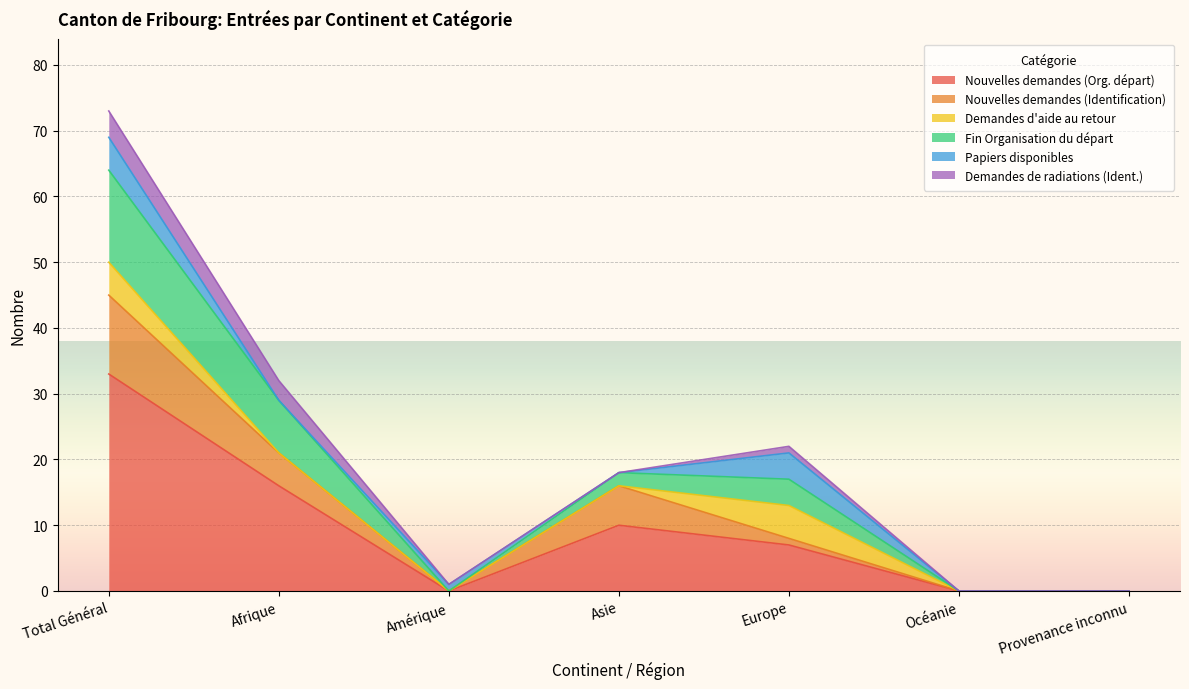

Which category has the highest value in the Nouvelles demandes (Identification) series?

Total Général